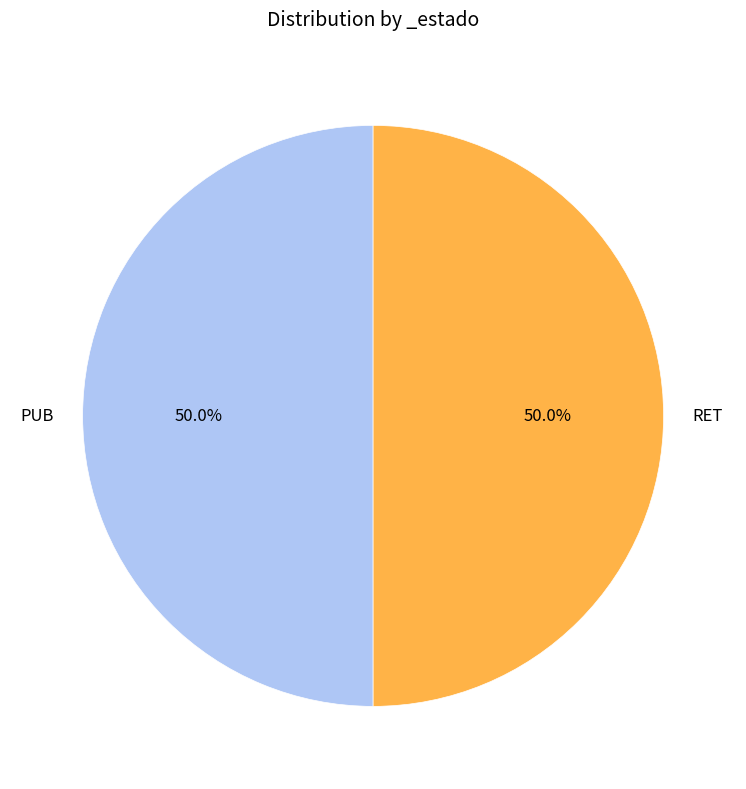

Is the sum of PUB and RET greater than half?

Yes